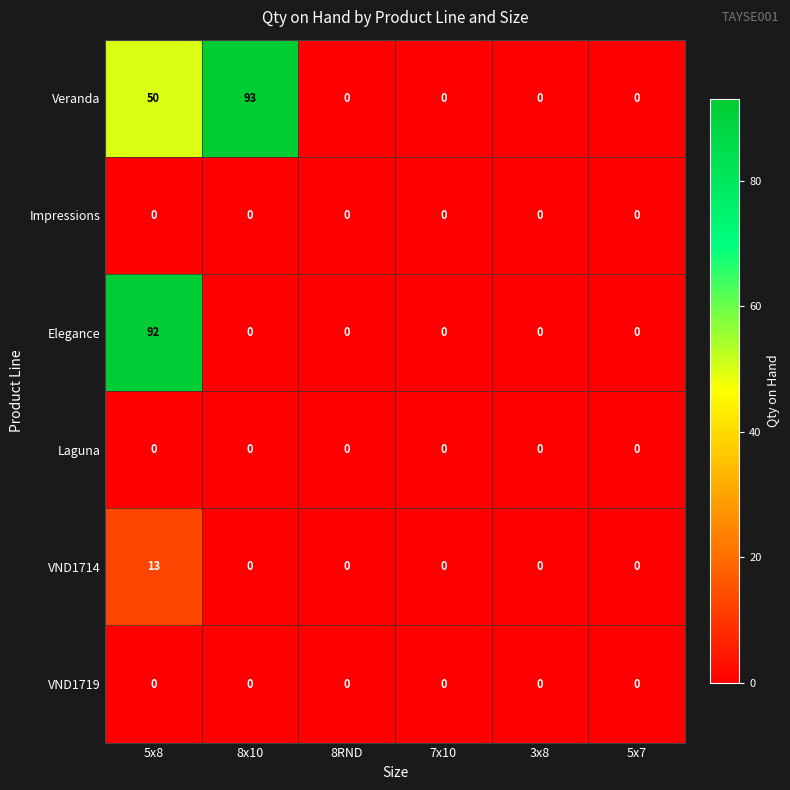

Which series has the largest total across all categories?

Veranda